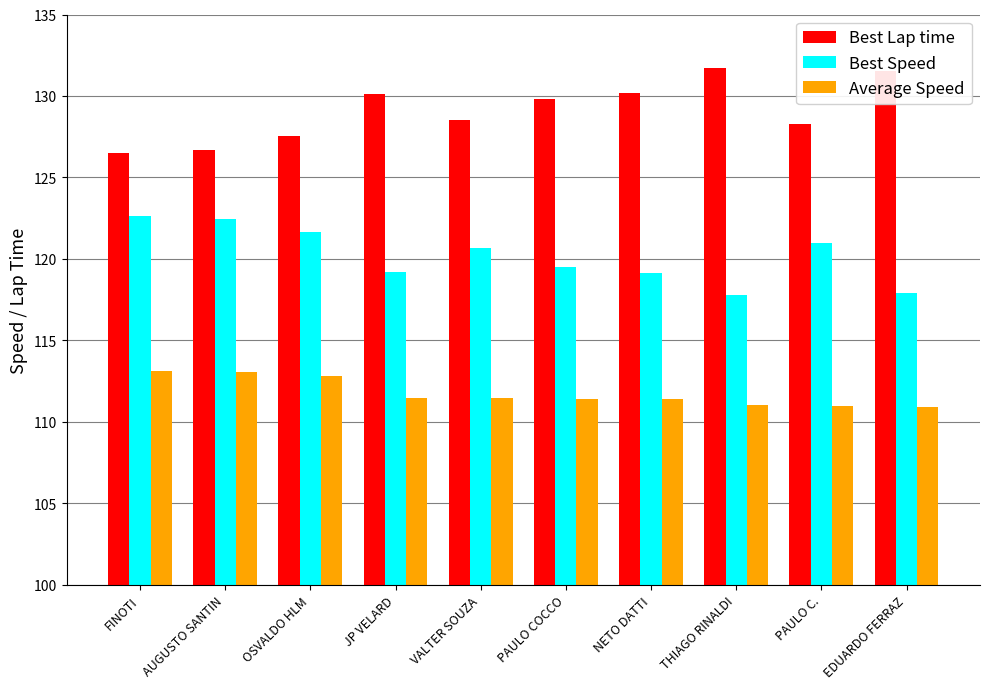

True or false: Best Lap time has a value of 130.1 at JP VELARD.

True